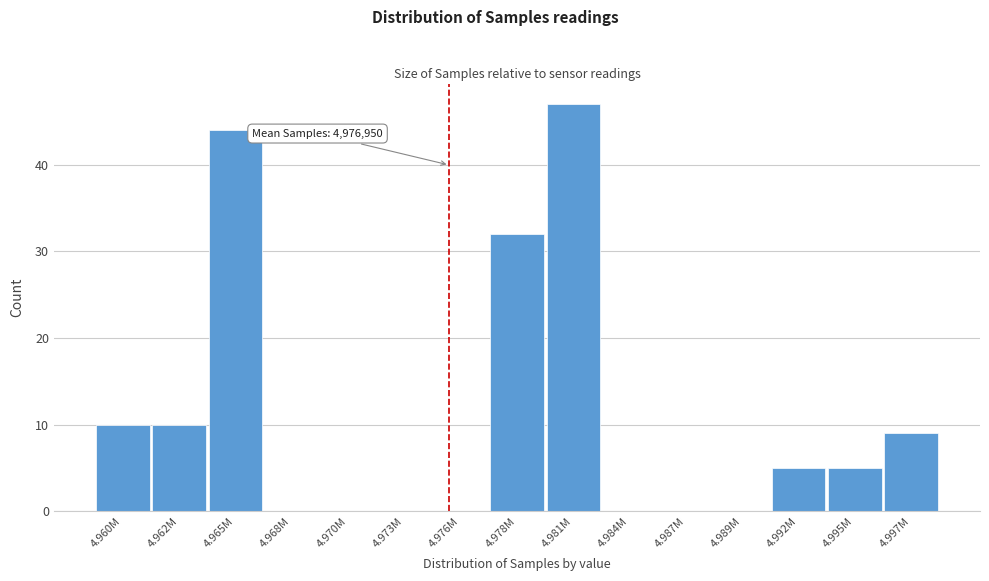

Reading left to right, list all the values displayed in this chart.

4.960M=10	4.962M=10	4.965M=44	4.968M=0	4.970M=0	4.973M=0	4.976M=0	4.978M=32	4.981M=47	4.984M=0	4.987M=0	4.989M=0	4.992M=5	4.995M=5	4.997M=9